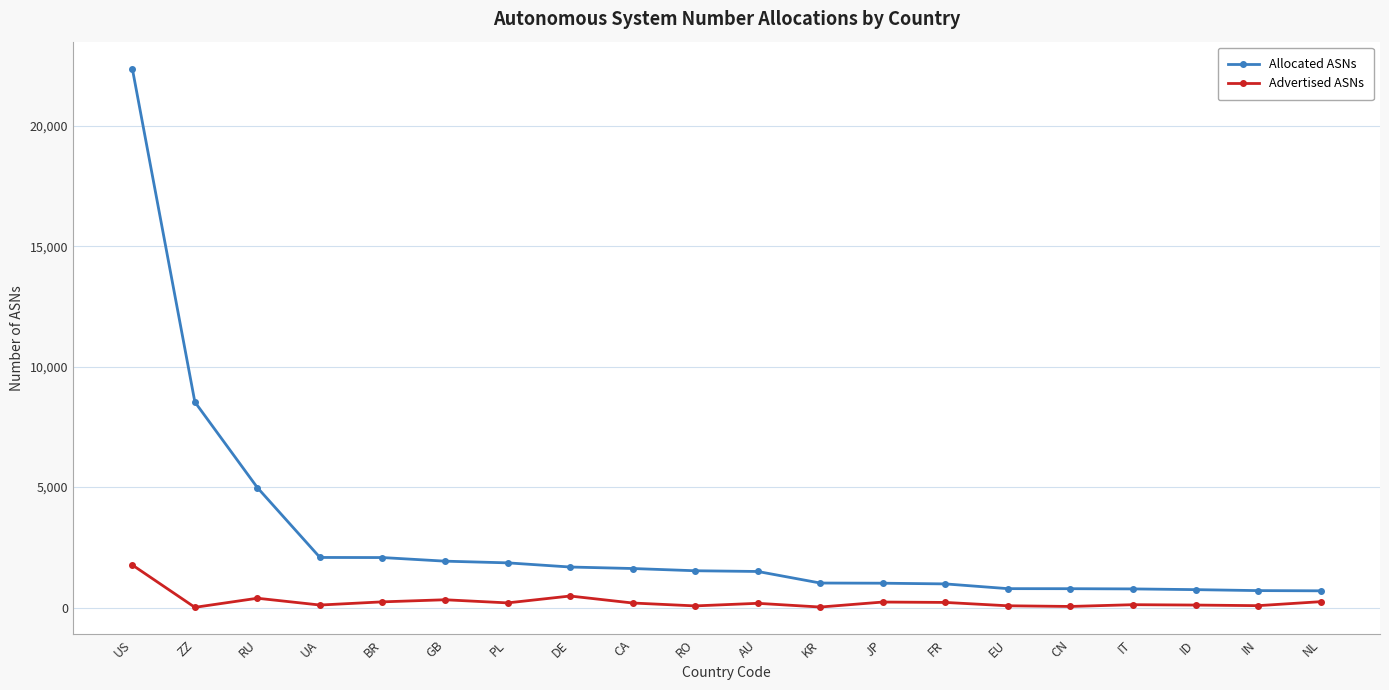

What is the total value across all series at US?

24136